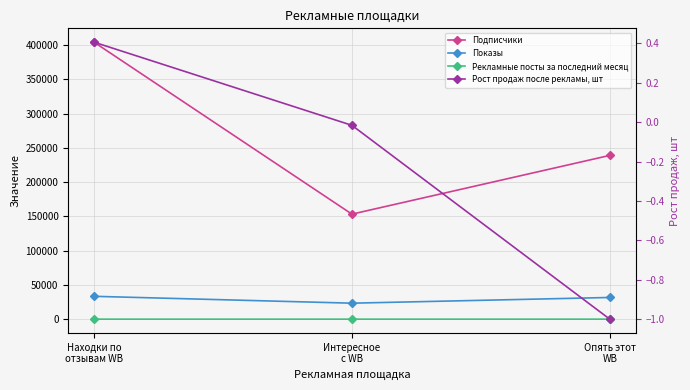

What is the difference between the maximum and minimum values in the Рост продаж после рекламы, шт series?

1.4